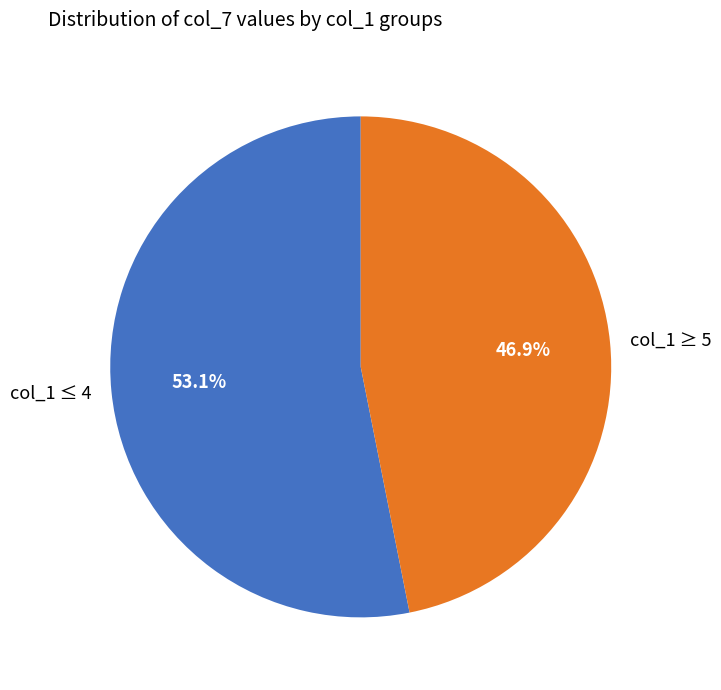

How much of the chart is everything except col_1 ≥ 5?

53.1%